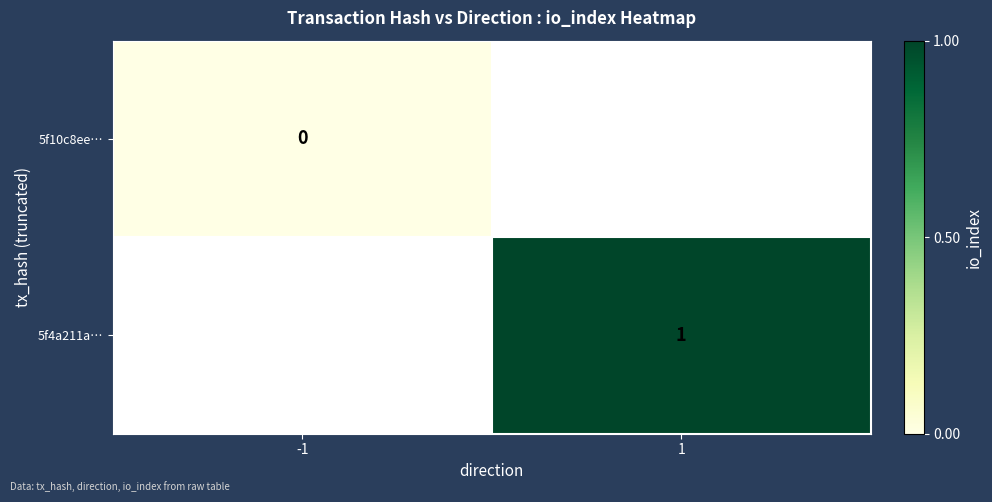

The 5f4a211a… series shows 1 at 1. True or false?

True